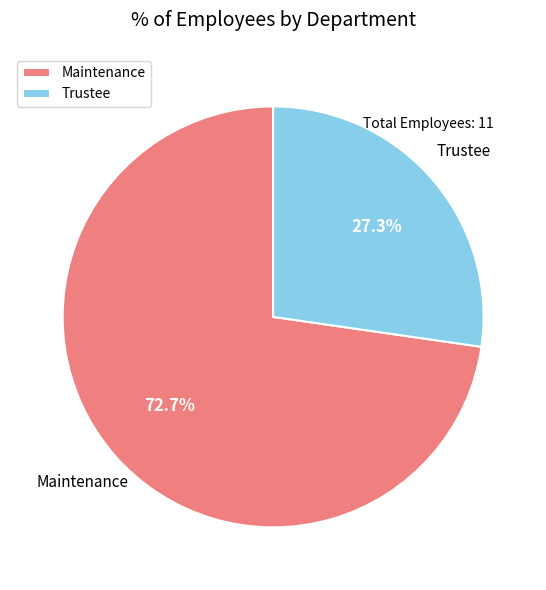

Rank the categories by value from lowest to highest.

Trustee, Maintenance